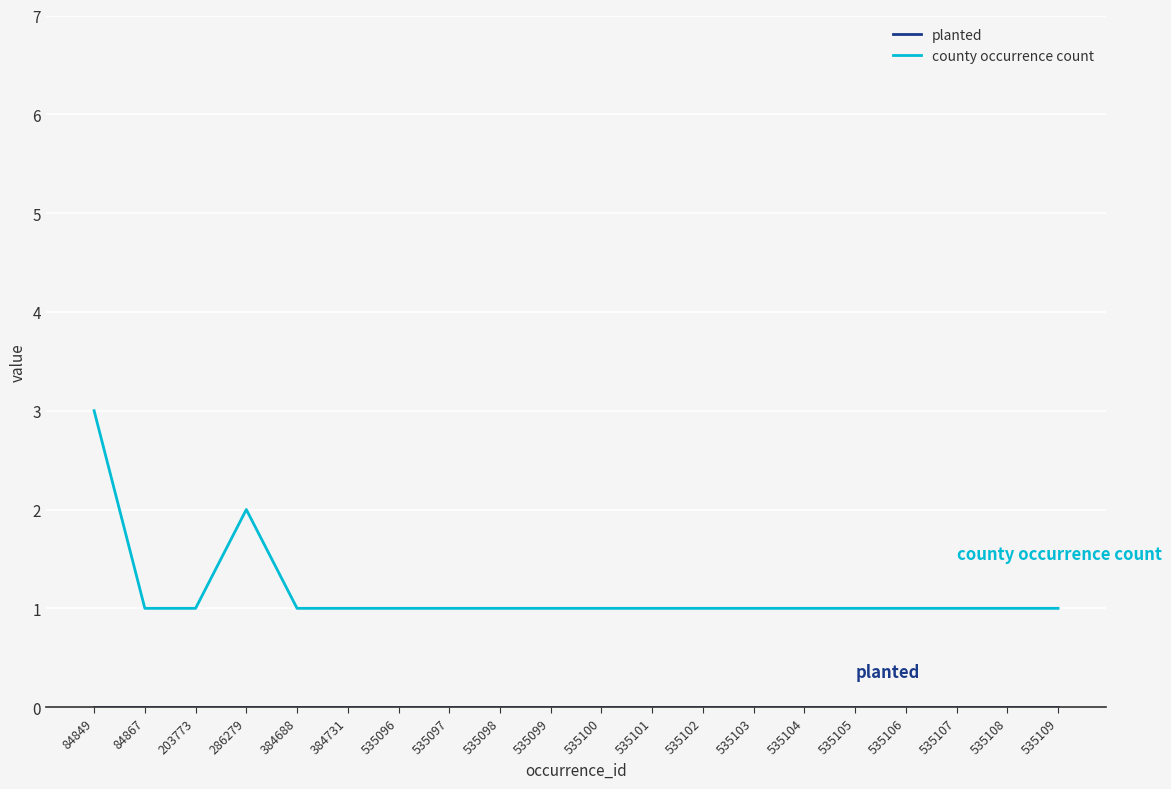

What is the sum of all county occurrence count values?

23